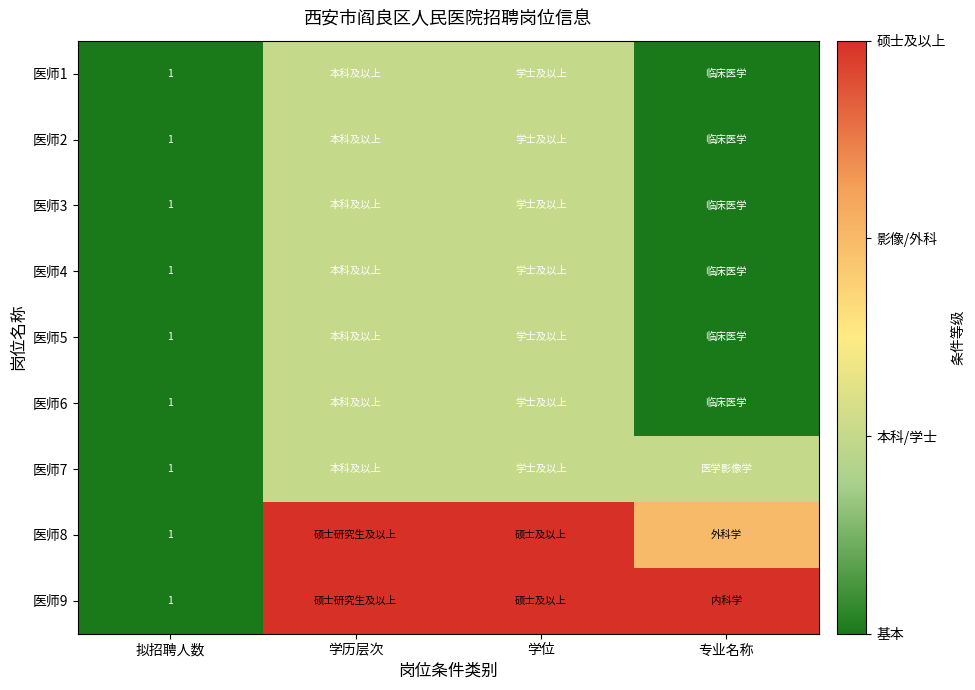

What is the total value across all series at 拟招聘人数?

9